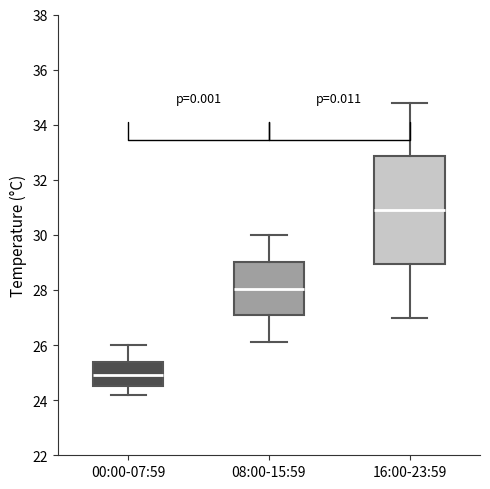

Reading left to right, read every box against the y-axis: the position of its median line, the range the box covers, and the ends of its whiskers. The values are not printed on the chart, so give them approximately, as read against the axis.

00:00-07:59: median 25.0, box 24.6 to 25.4, whiskers 24.2 to 26.0
08:00-15:59: median 28.0, box 27.0 to 29.0, whiskers 26.2 to 30.0
16:00-23:59: median 31.0, box 29.0 to 32.8, whiskers 27.0 to 34.8